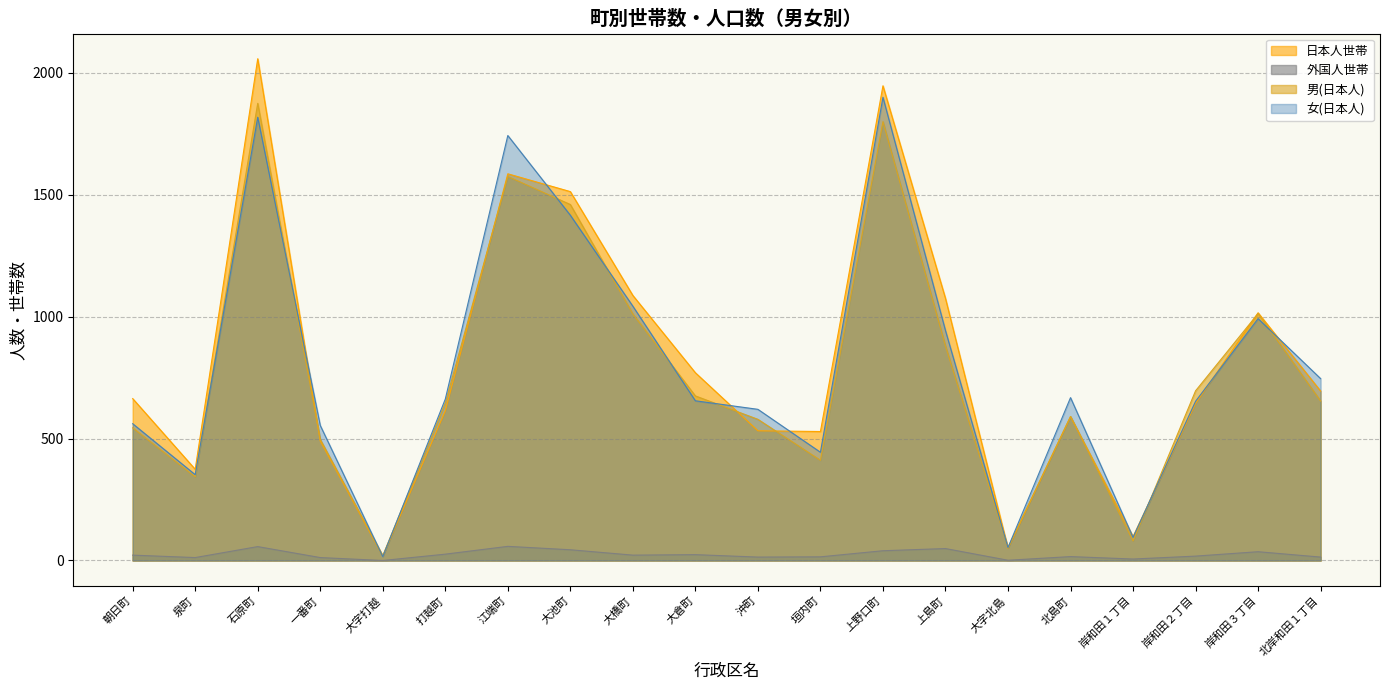

Is the value of 女(日本人) at 江端町 greater than the value of 日本人世帯 at 大字北島?

Yes